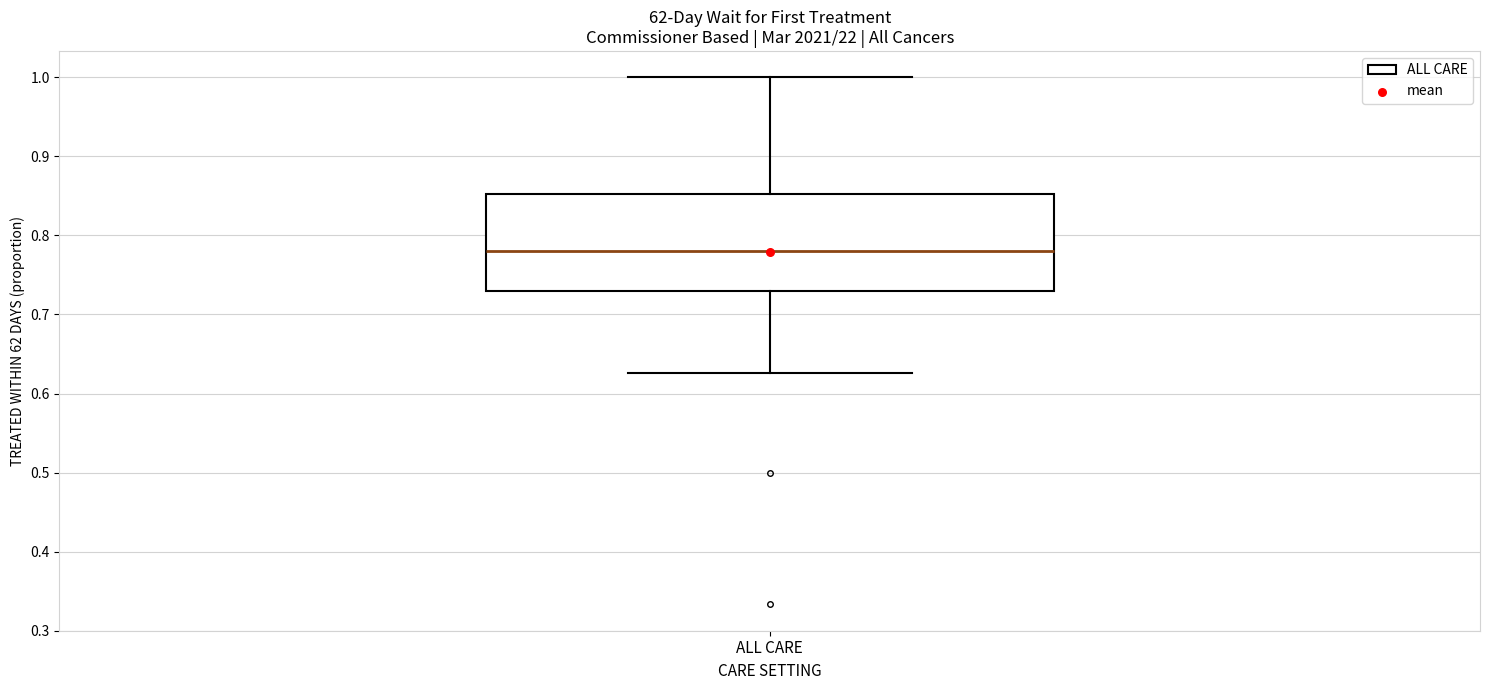

Read this box plot against the y-axis: the position of the median line, the range covered by the box, and the ends of both whiskers. The values are not printed on the chart, so give them approximately, as read against the axis.

median 0.78, box 0.73 to 0.85, whiskers 0.63 to 1.00